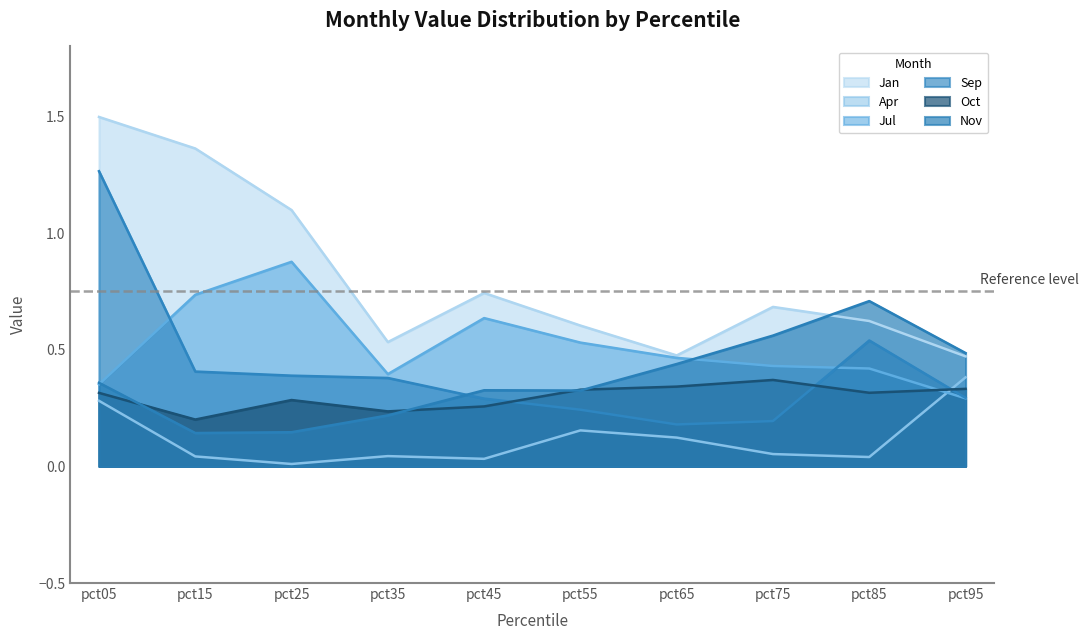

Which series has the largest range (max minus min)?

Sep